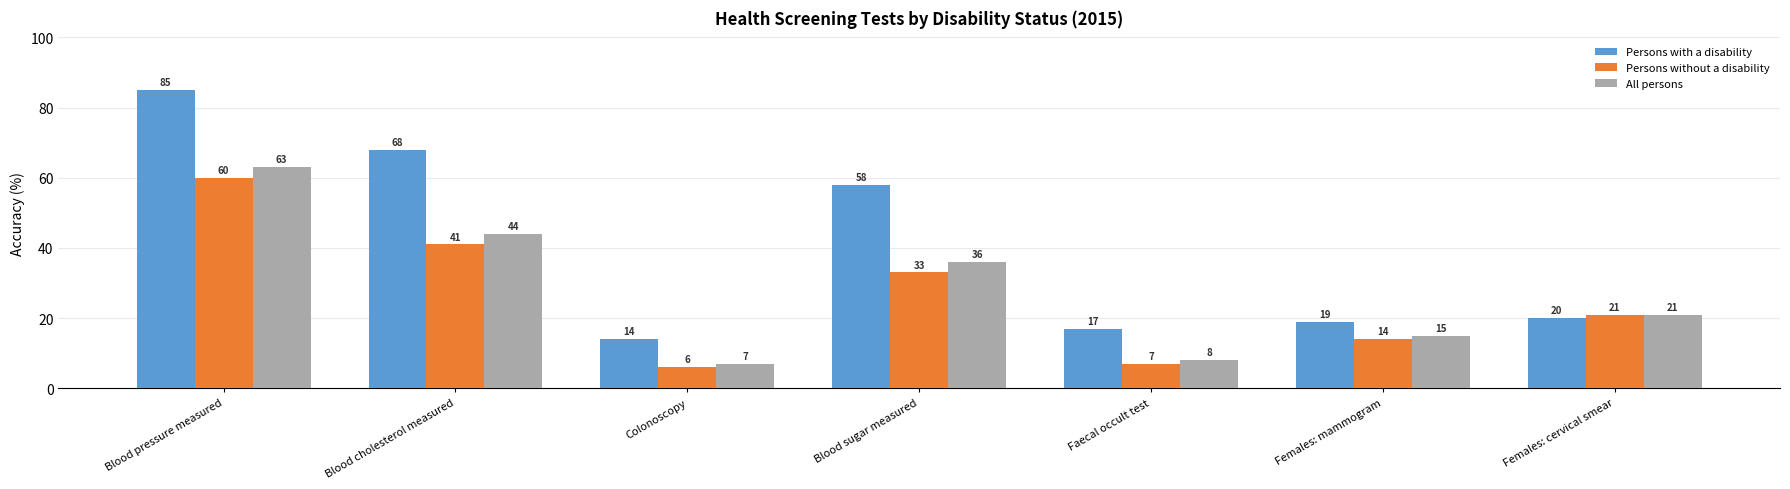

Read the Persons with a disability value at Females: cervical smear.

20